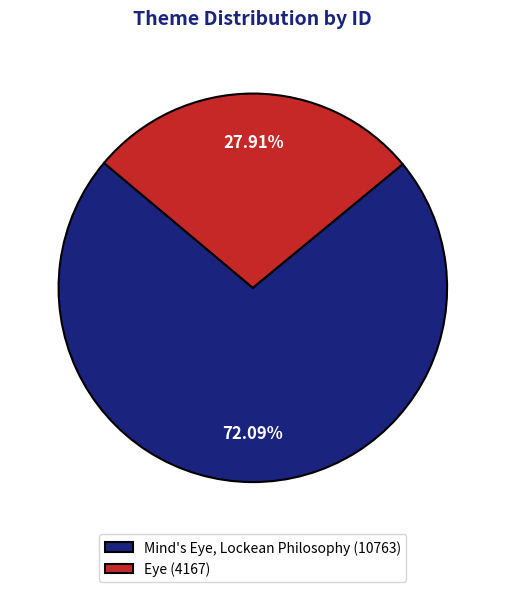

Which category has the biggest portion of the pie?

Mind's Eye, Lockean Philosophy